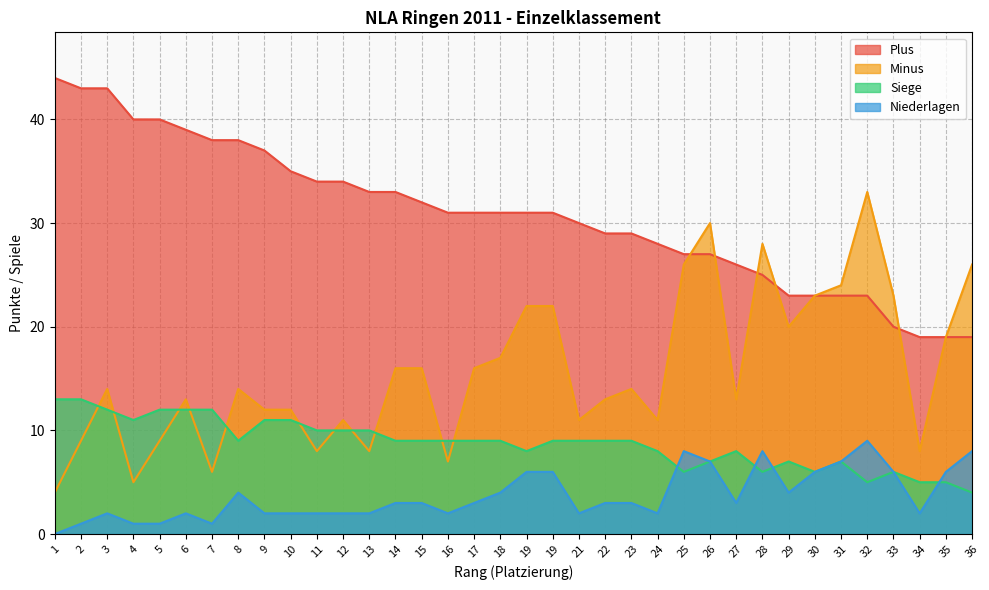

Count the number of categories in the chart.

36